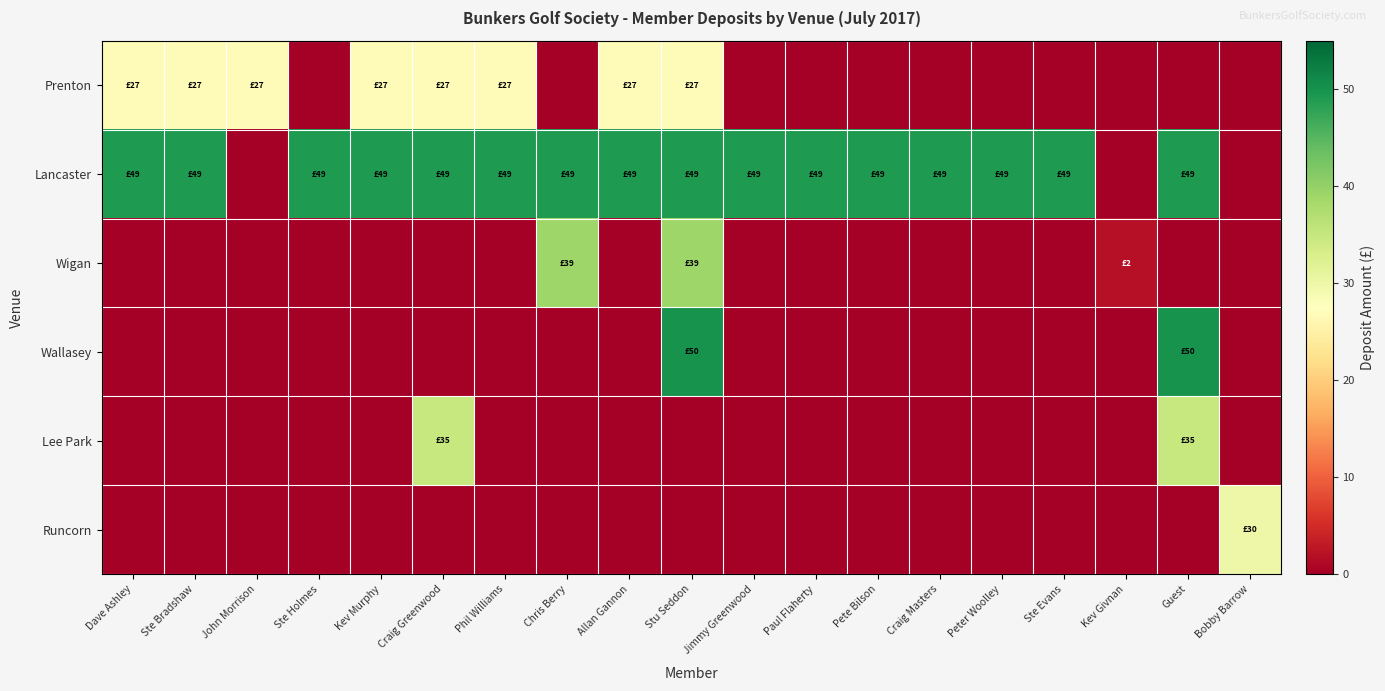

Which series has the widest spread of values?

Wallasey